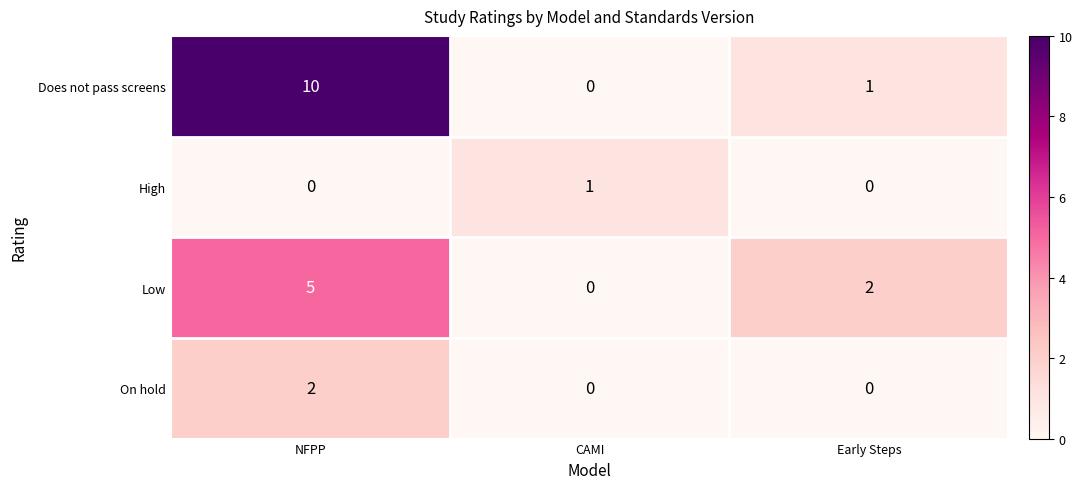

What is the sum of all Does not pass screens values?

11